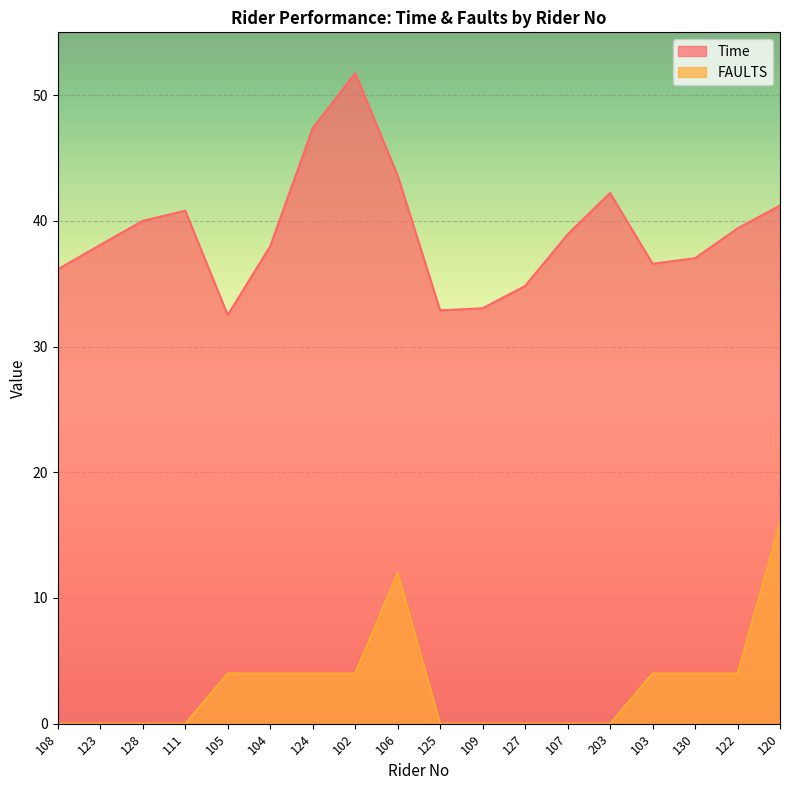

Is it true that FAULTS equals 0.0 at 108?

True